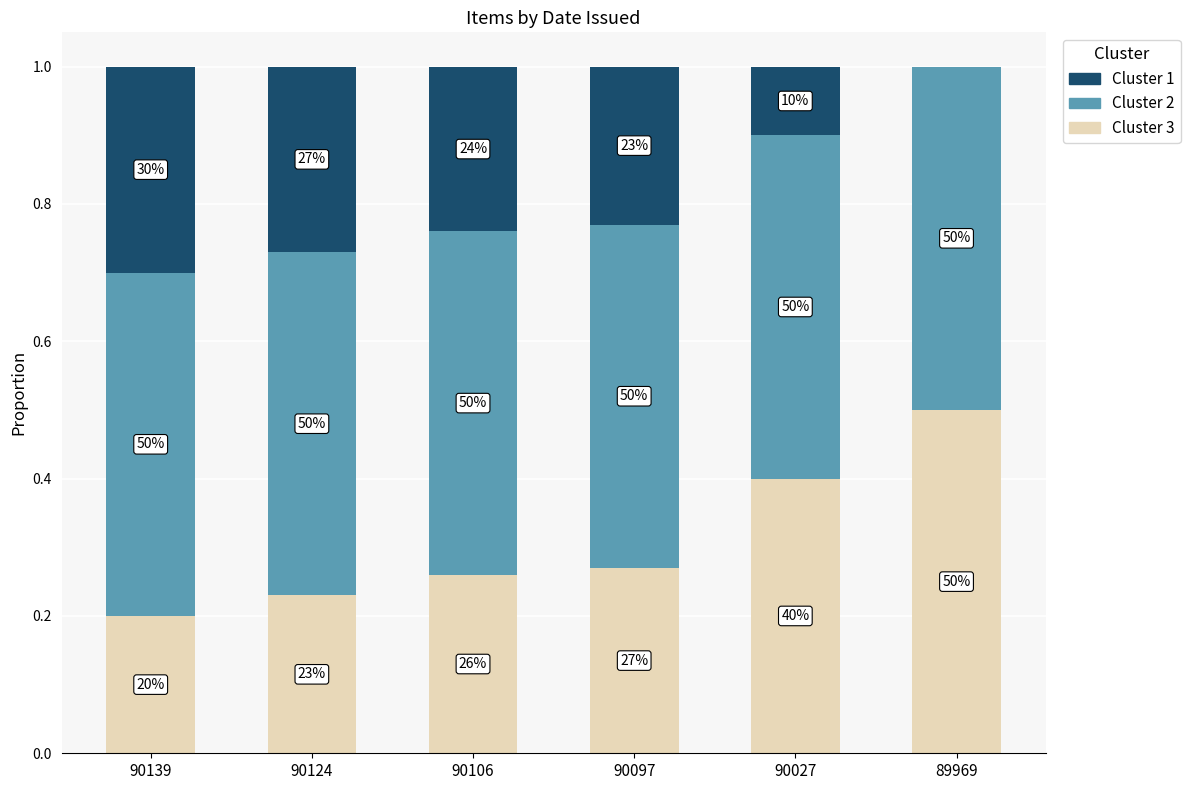

What is the sum of all Cluster 2 values?

3.0